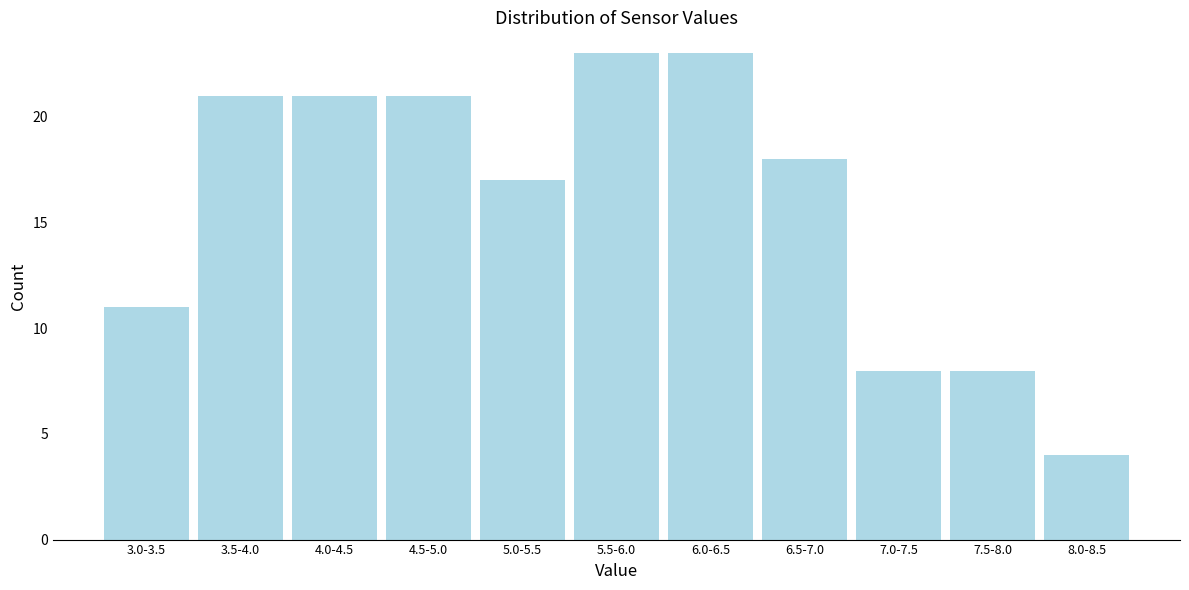

Reading right to left, list all the values displayed in this chart.

4	8	8	18	23	23	17	21	21	21	11